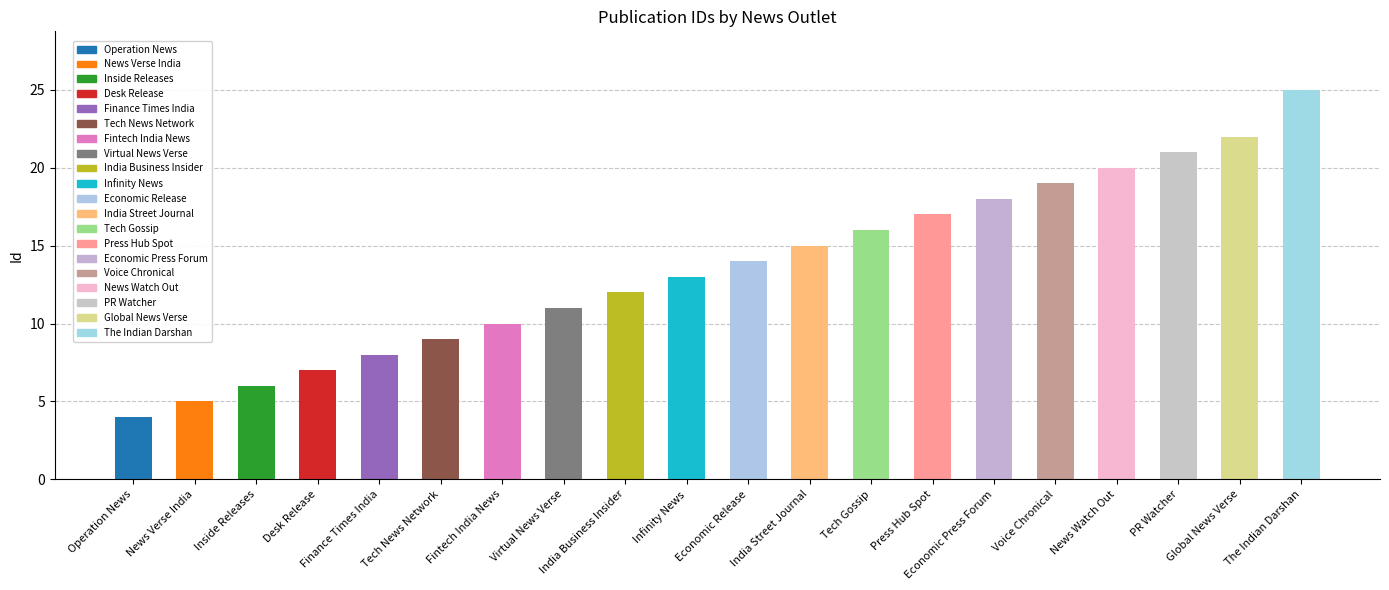

True or false: the data shows 4 at Infinity News.

False